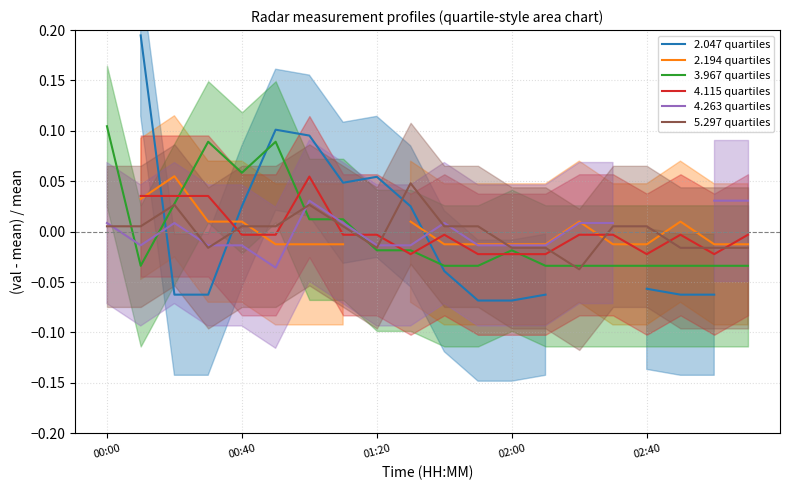

Which series has the largest total across all categories?

5.297 quartiles